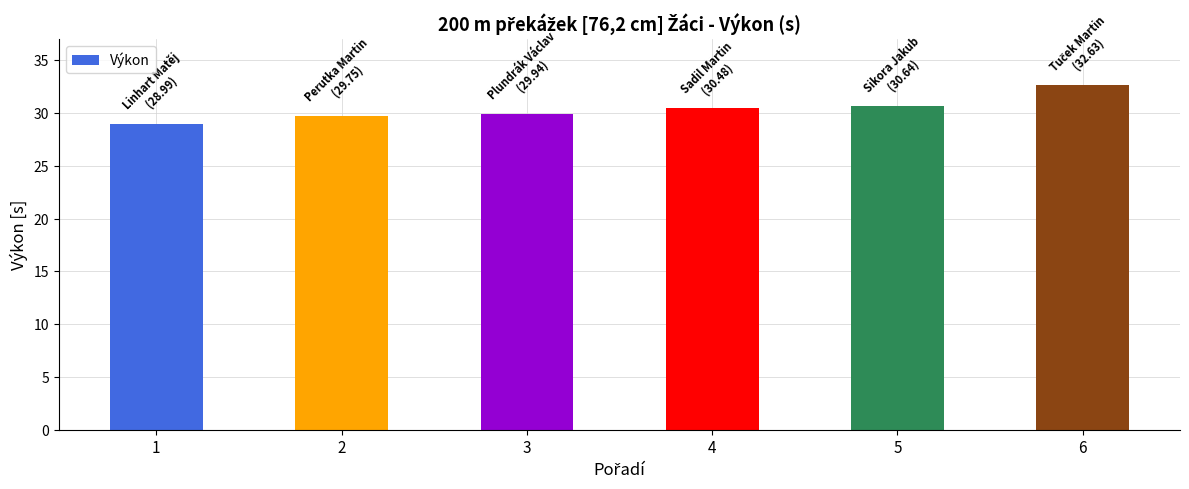

Are the bars horizontal?

No